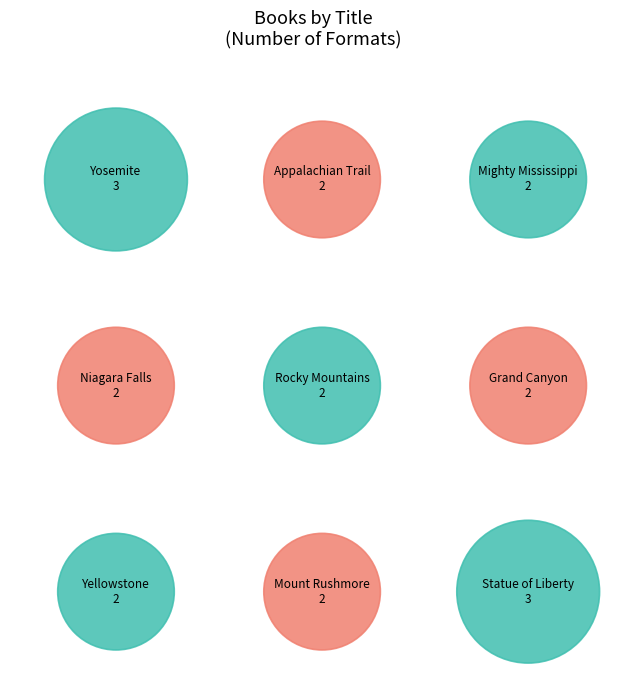

Rank the categories by value from lowest to highest.

Appalachian Trail, Mighty Mississippi, Niagara Falls, Rocky Mountains, Grand Canyon, Yellowstone, Mount Rushmore, Yosemite, Statue of Liberty